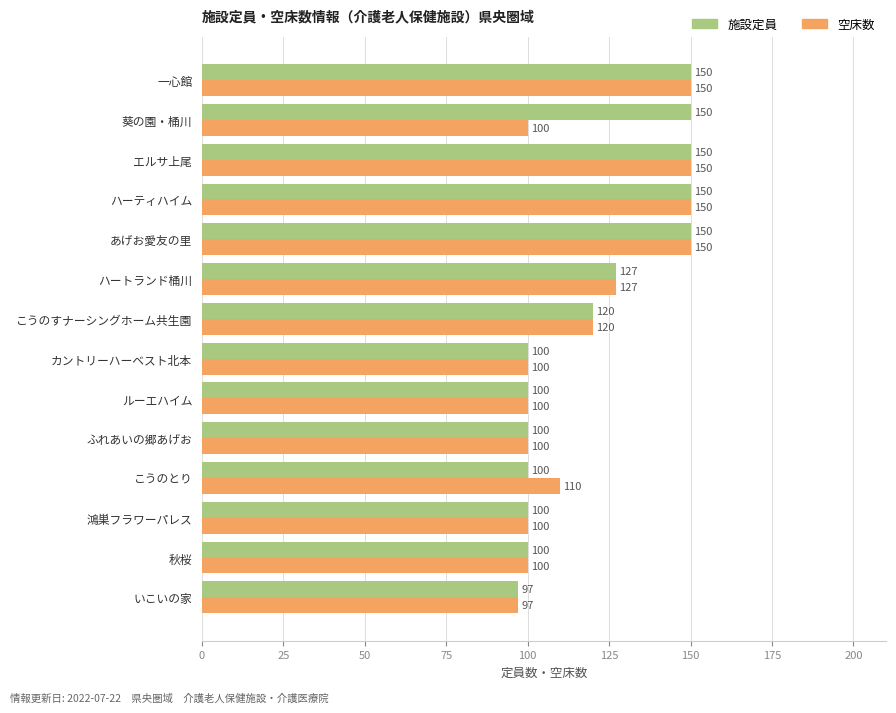

Which series has the largest total across all categories?

施設定員